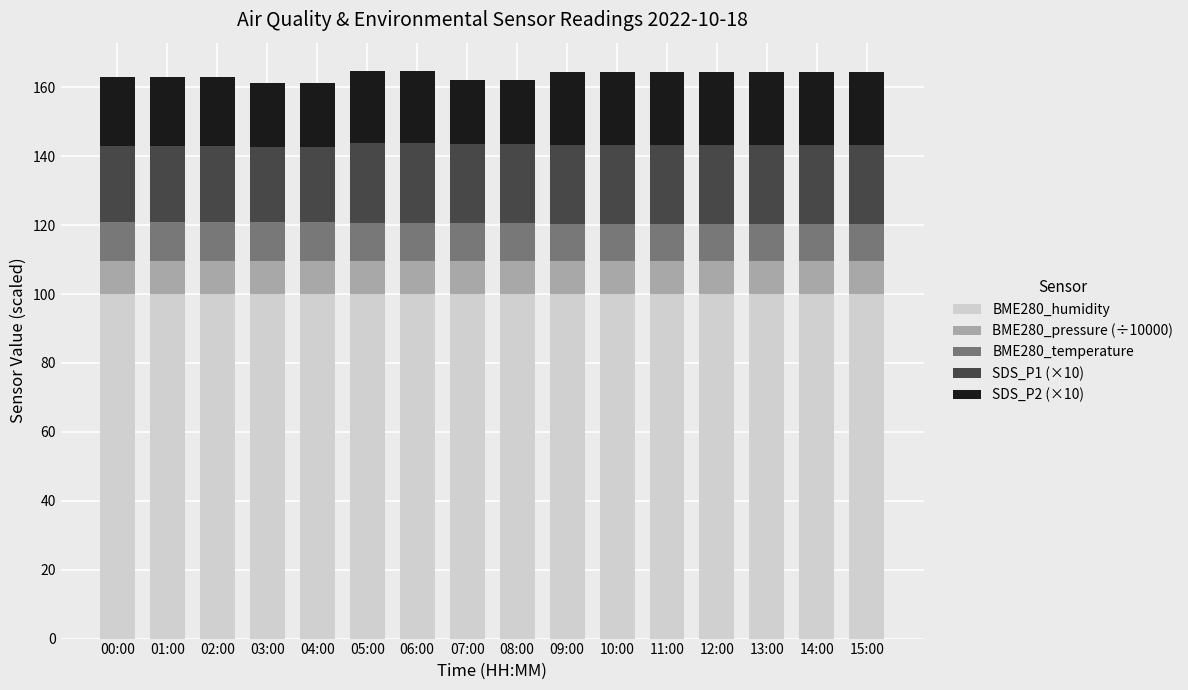

Does the chart contain any negative values?

No